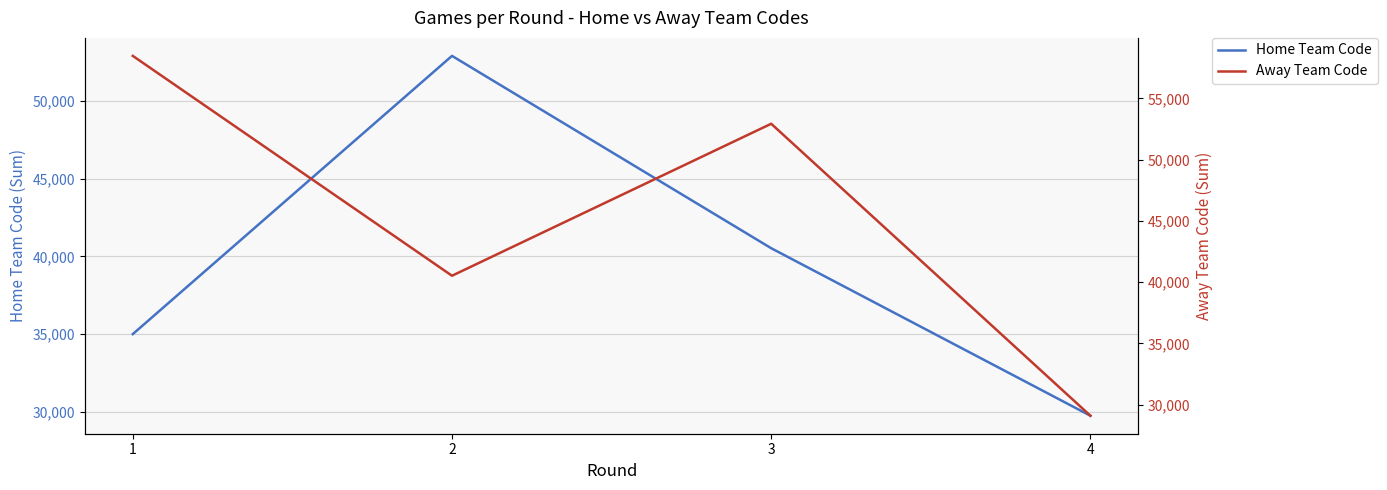

In Home Team Code, how many points are higher than both neighbors (excluding endpoints)?

1